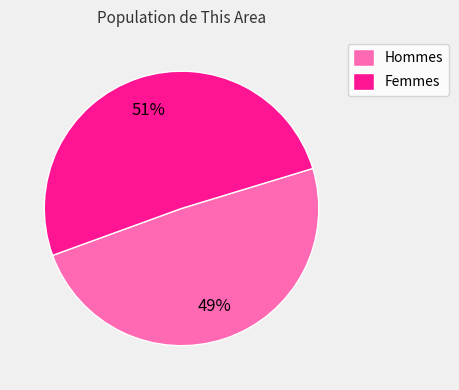

Which category has the biggest portion of the pie?

Femmes